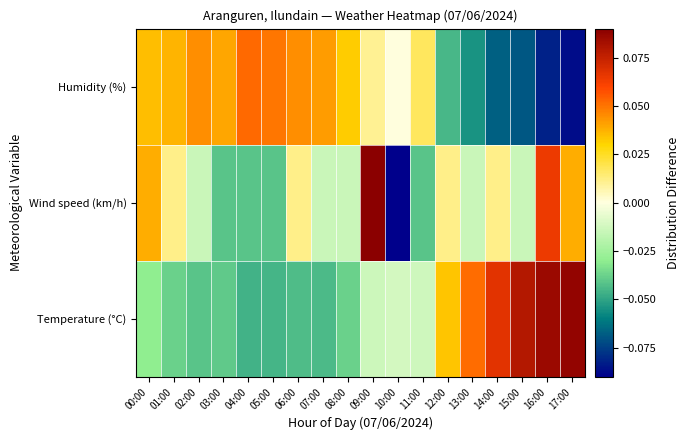

At 13:00, list the series in order from largest to smallest.

Temperature (°C), Wind speed (km/h), Humidity (%)